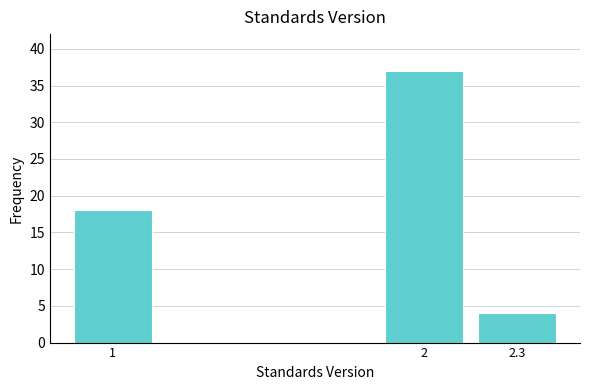

Reading left to right, transcribe all the data shown in this chart.

18	37	4